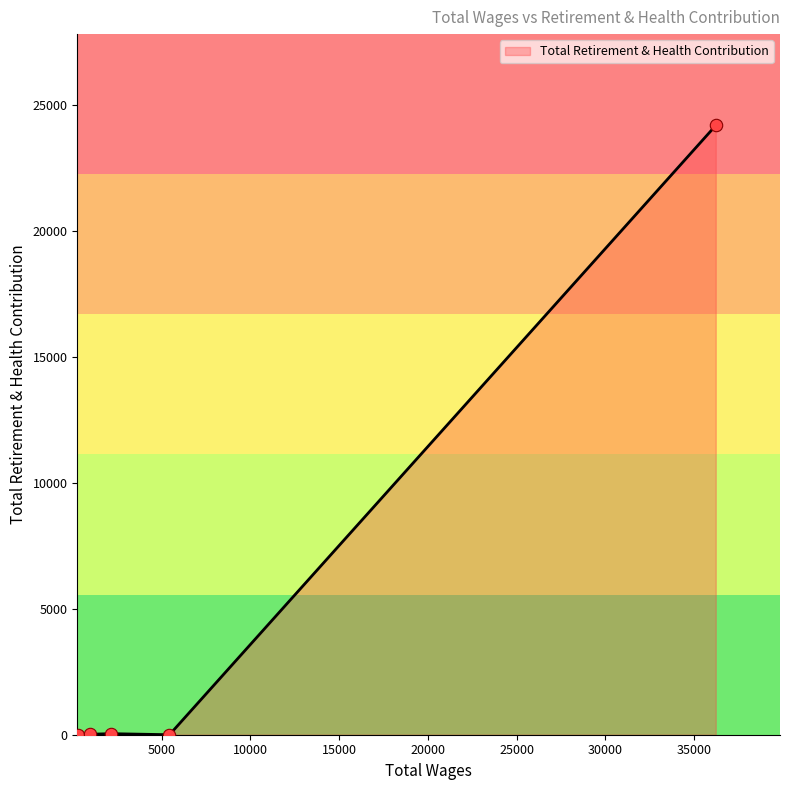

True or false: there are more than 2 points higher than both neighbors.

False